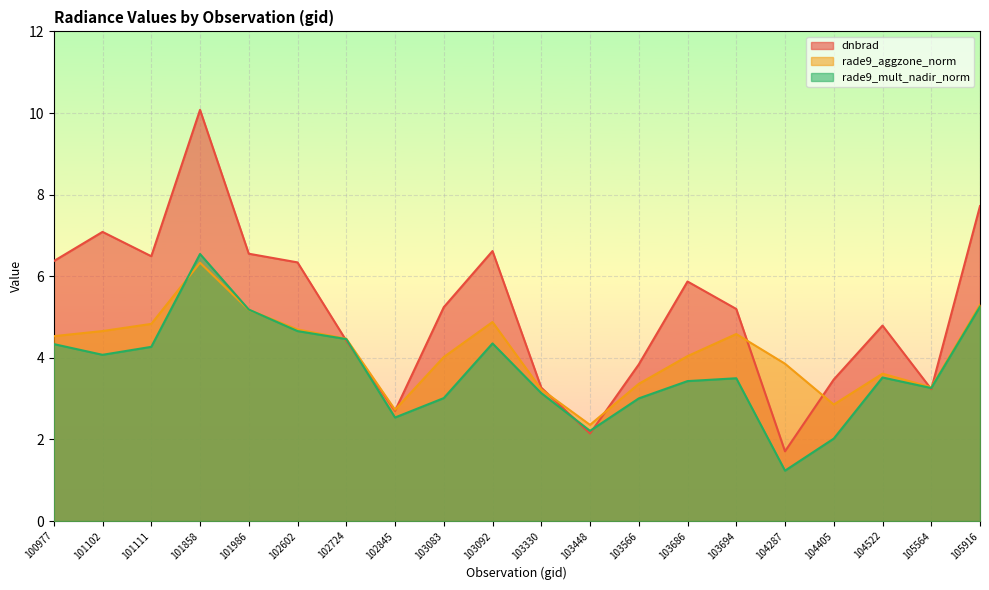

What are all the series names shown in the legend?

dnbrad, rade9_aggzone_norm, rade9_mult_nadir_norm